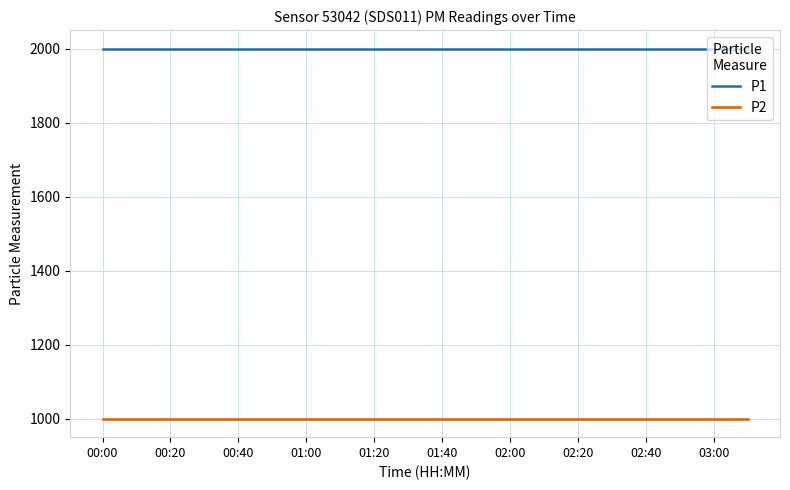

What is the lowest value of the P1 series?

1999.9